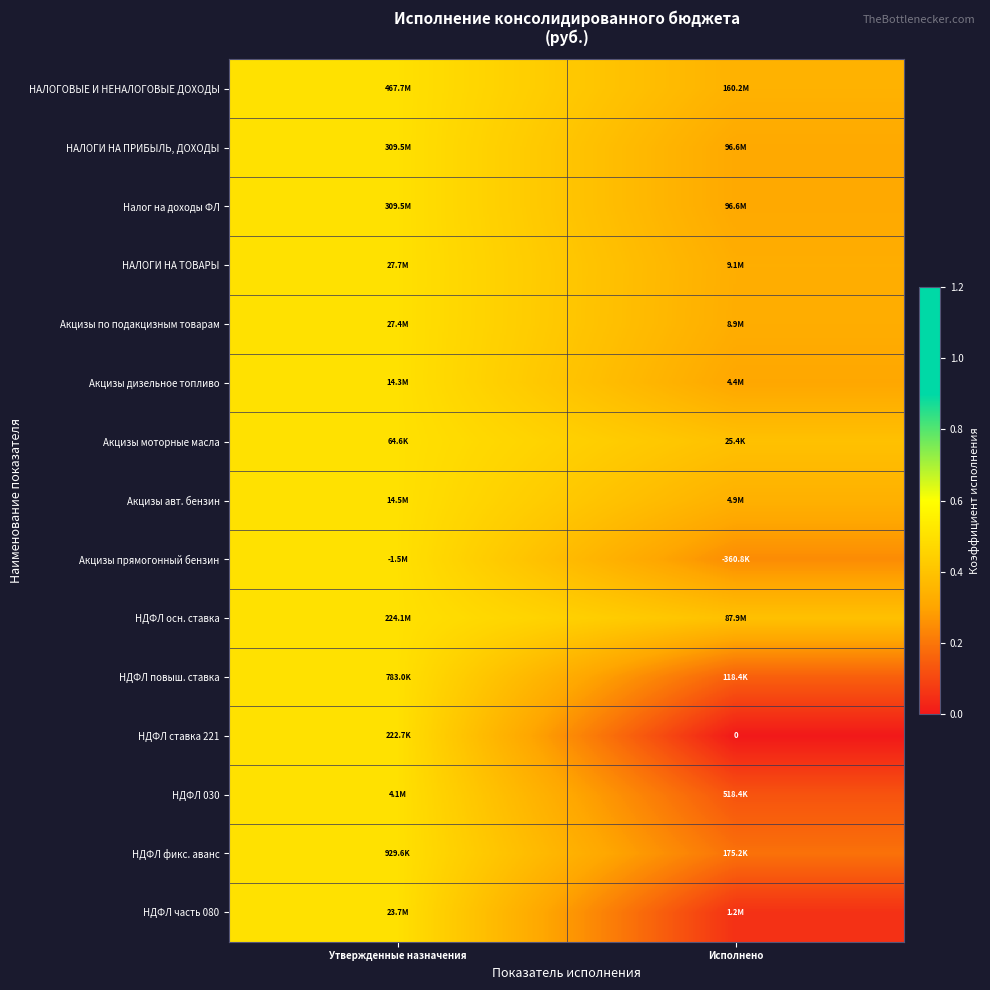

Is it true that Акцизы моторные масла equals 0.6 at Исполнено?

False